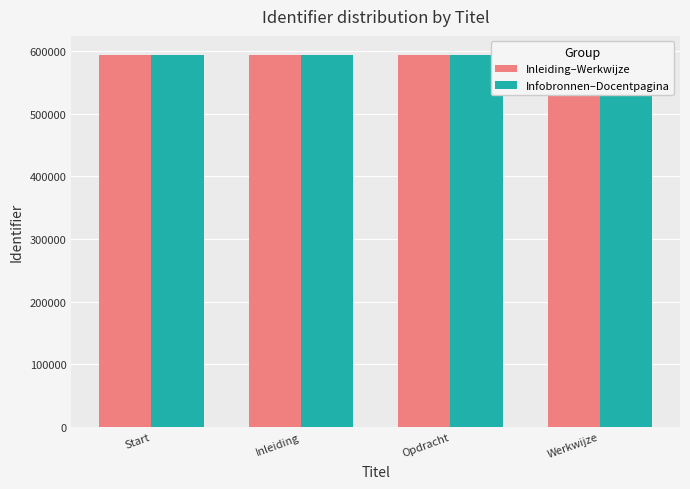

What is the difference between the highest and lowest values at Werkwijze?

4